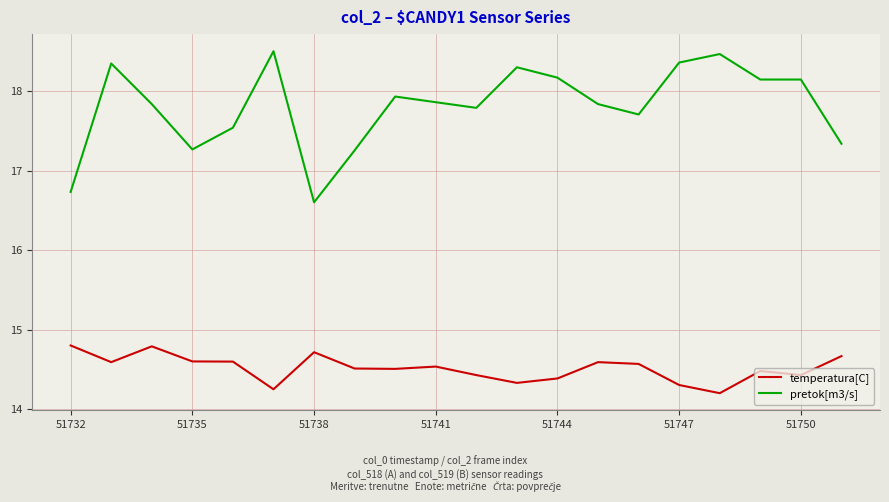

True or false: temperatura[C] and pretok[m3/s] intersect in this chart.

False